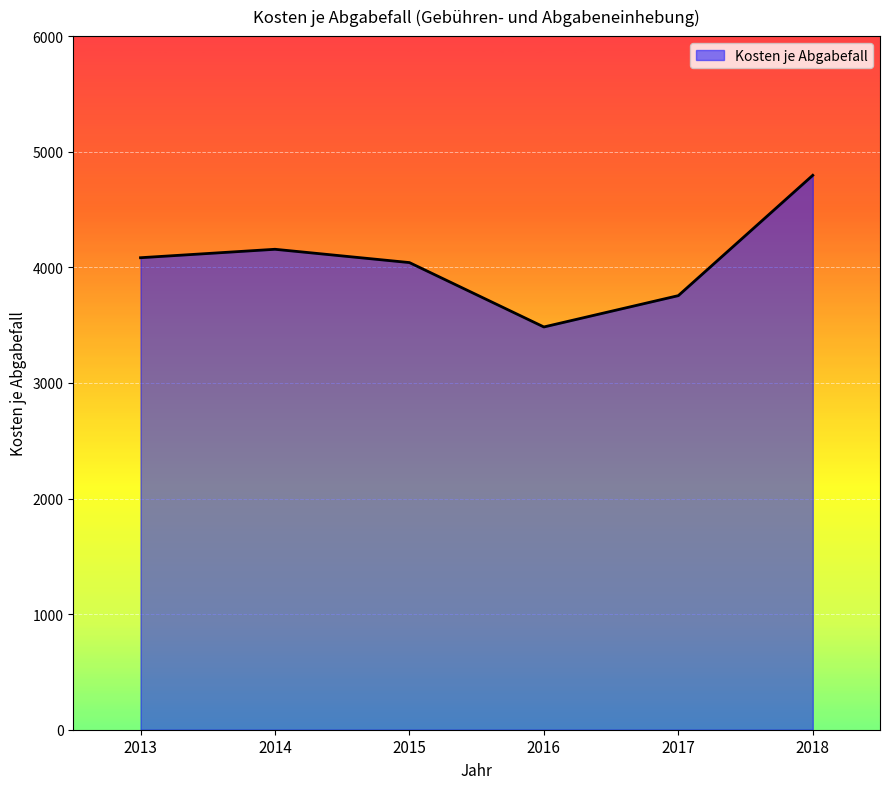

What is the maximum value shown in the chart?

4796